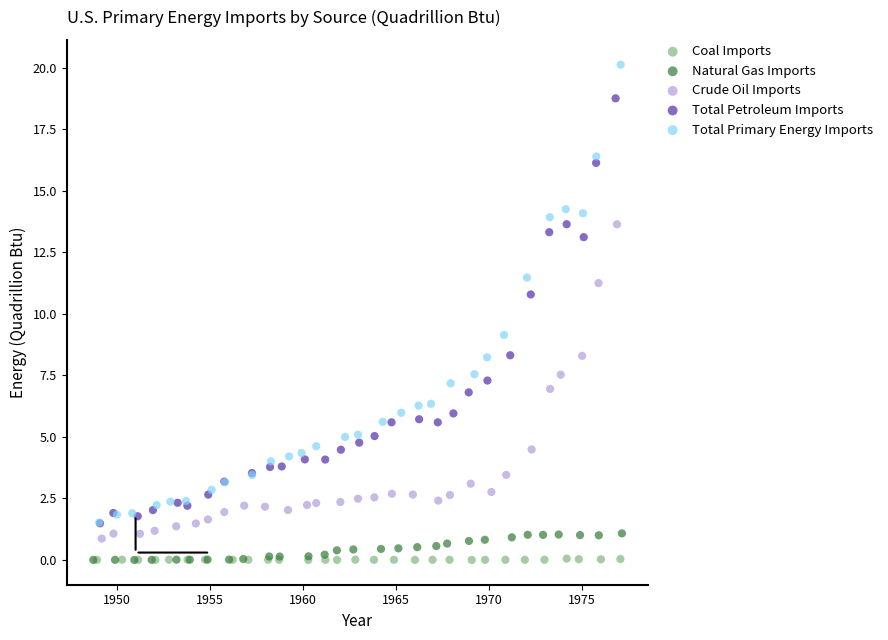

Which series has the widest spread of Y values?

Total Primary Energy Imports